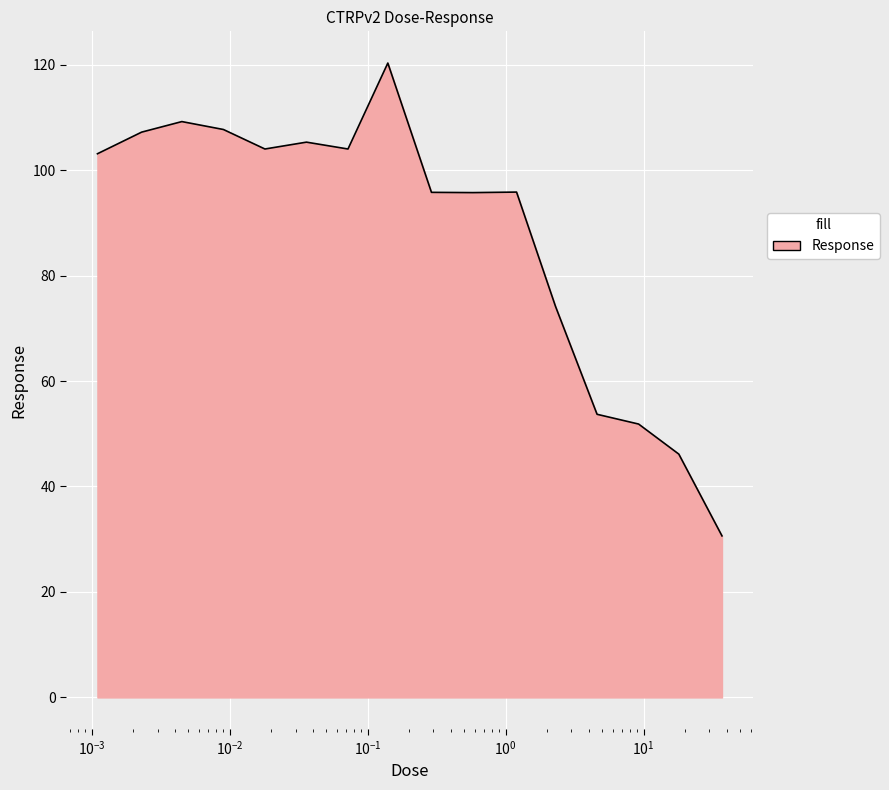

What is the difference between the maximum and minimum values?

89.7